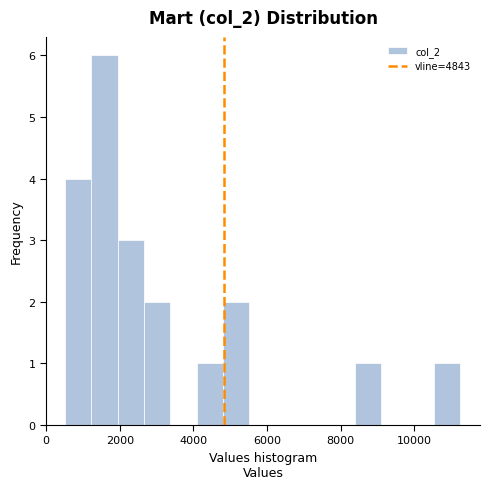

Read against the x-axis, roughly where is the centre of the tallest bar?

1600